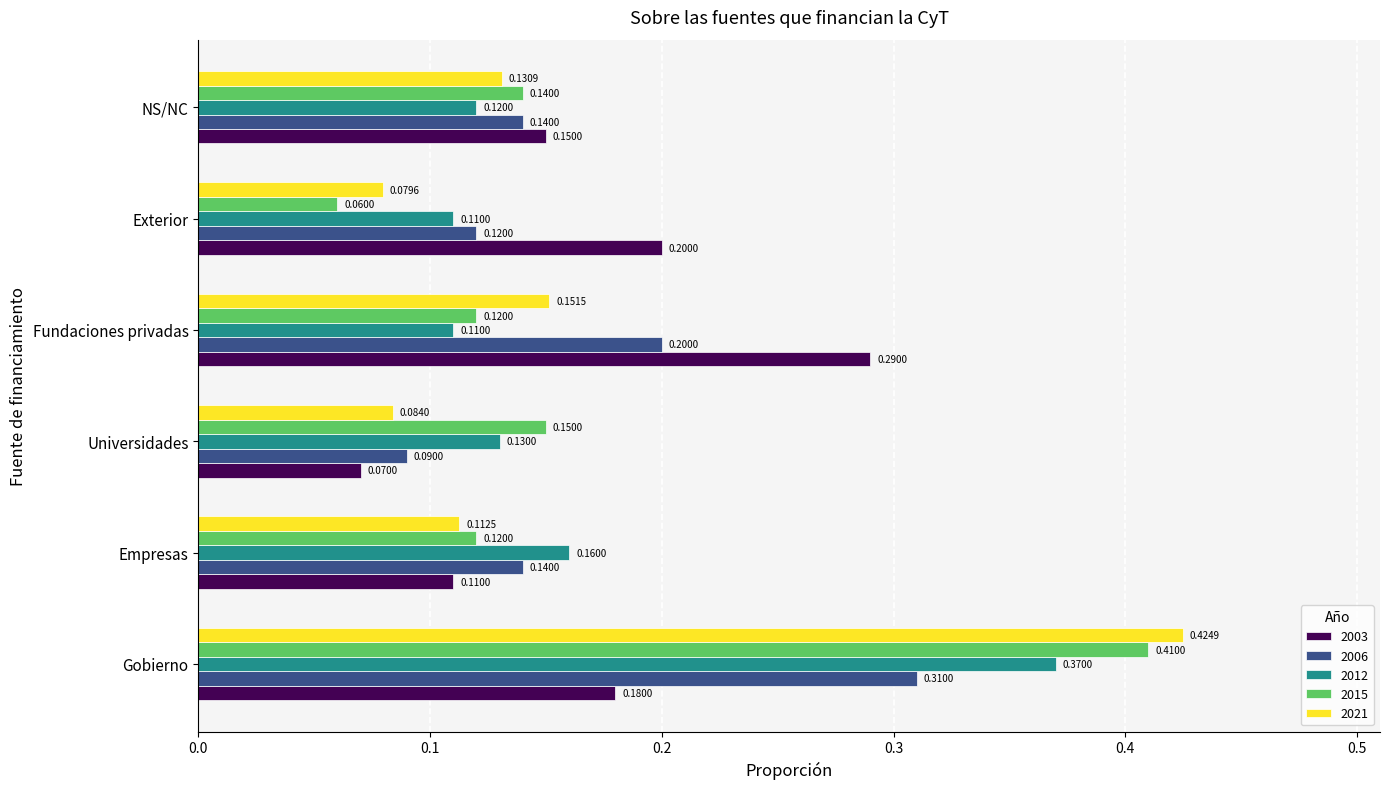

Is it true that 2003 equals 0.3 at NS/NC?

False